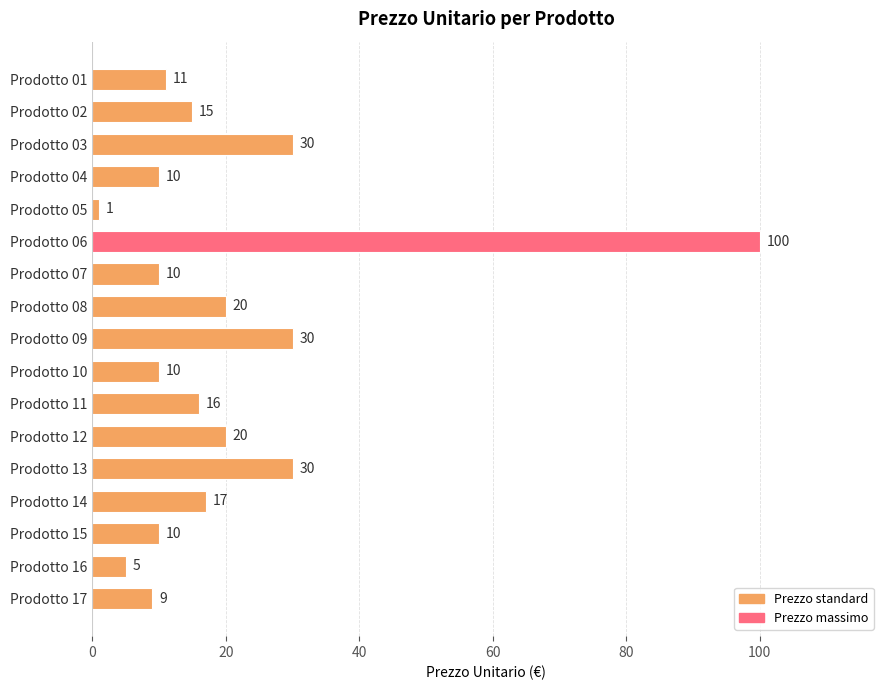

What is the minimum value shown in the chart?

1